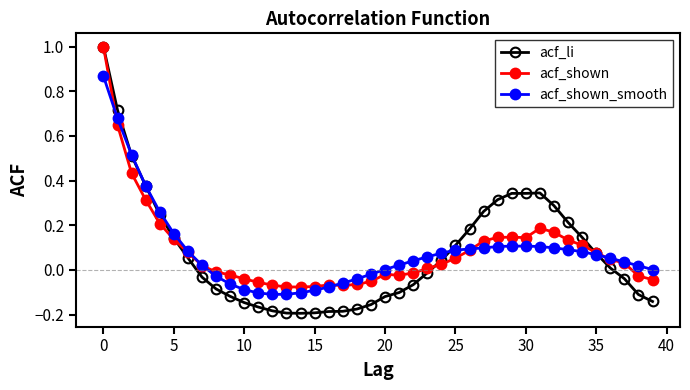

What is the maximum value shown in the chart?

1.0